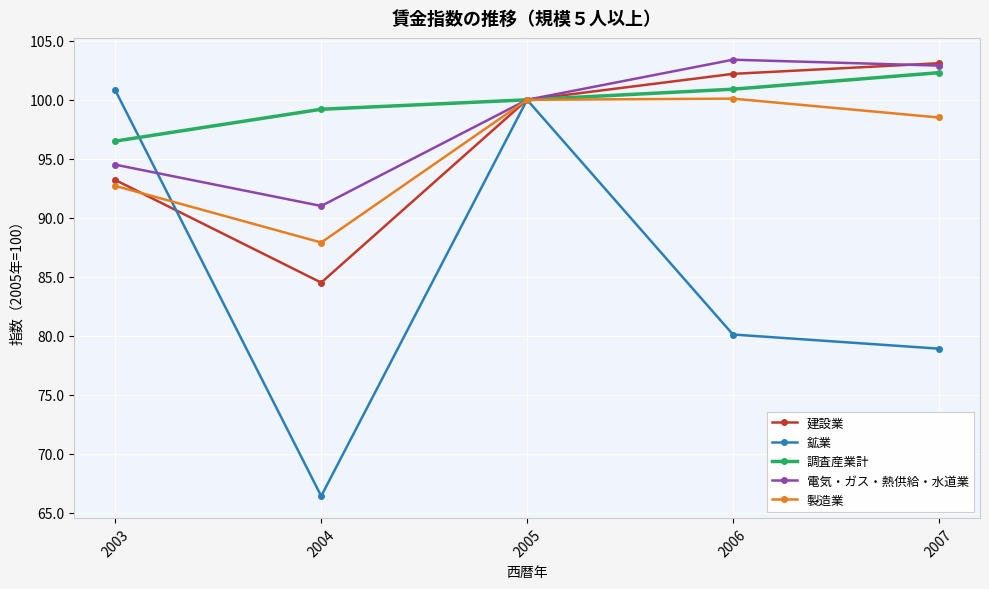

Which series has the widest spread of values?

鉱業